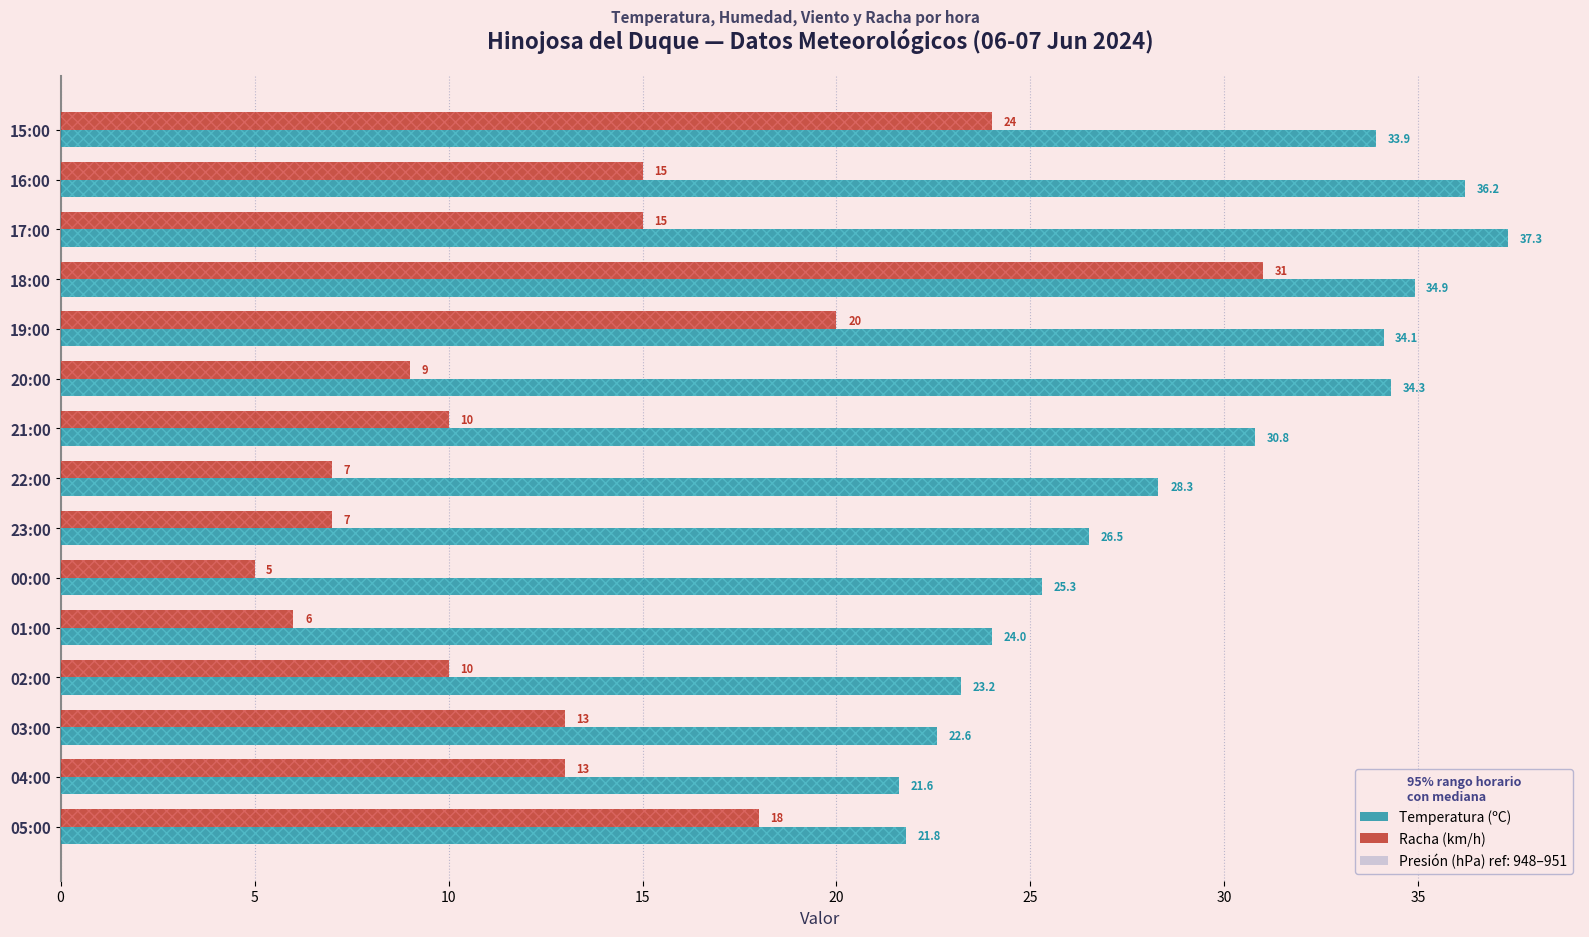

Is it true that Temperatura (ºC) equals 48.3 at 20:00?

False